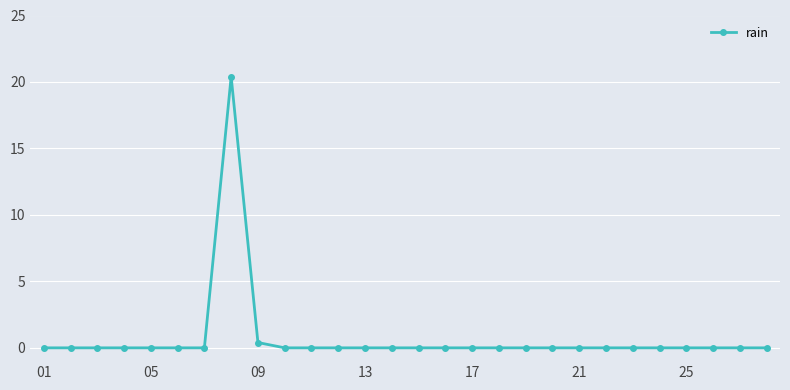

Reading right to left, extract all data points from this chart.

0.0	0.0	0.0	0.0	0.0	0.0	0.0	0.0	0.0	0.0	0.0	0.0	0.0	0.0	0.0	0.0	0.0	0.0	0.0	0.4	20.4	0.0	0.0	0.0	0.0	0.0	0.0	0.0